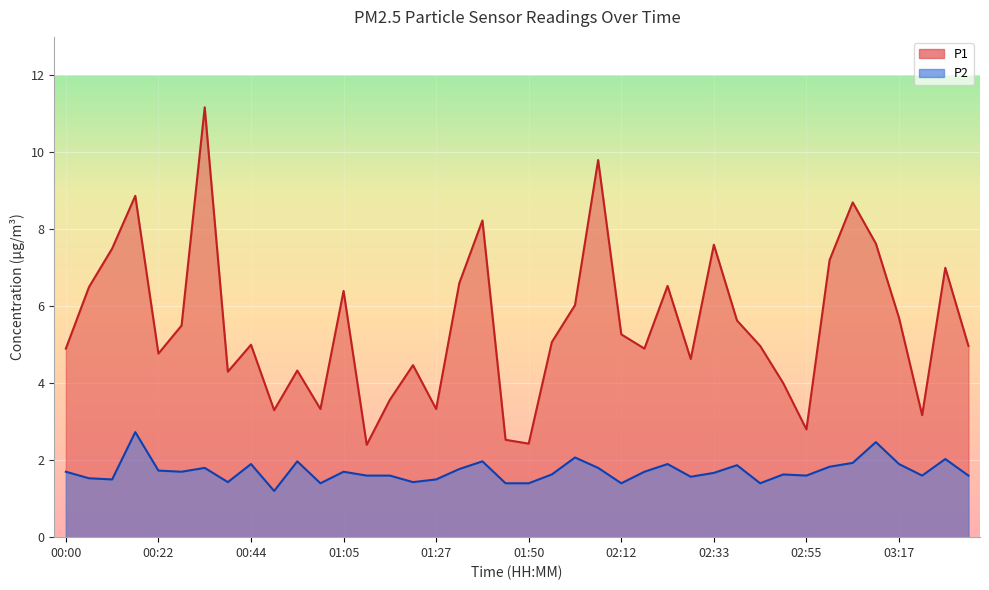

What is the sum of all P2 values?

68.6